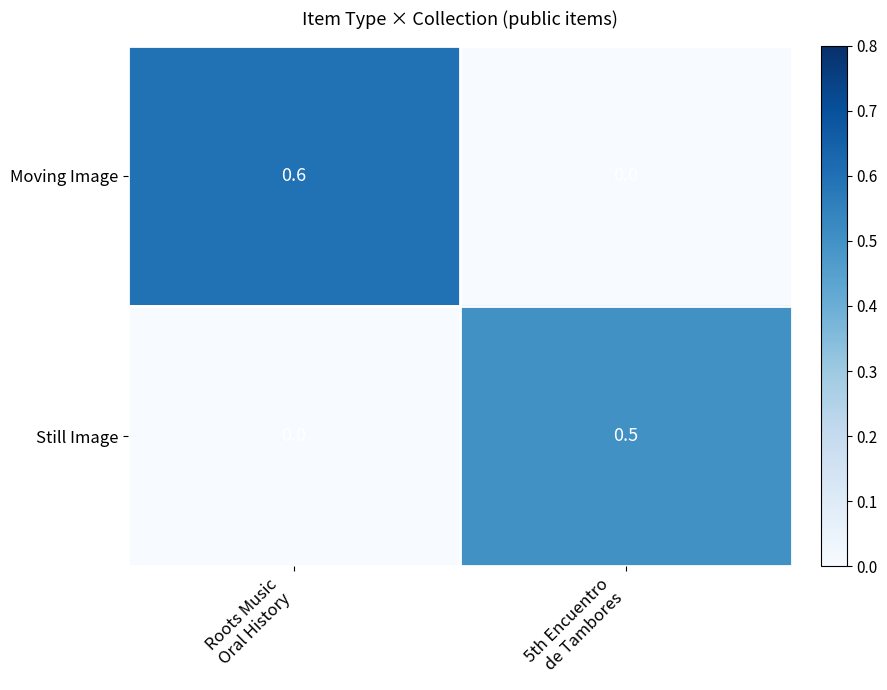

What is the maximum value shown in the chart?

0.6